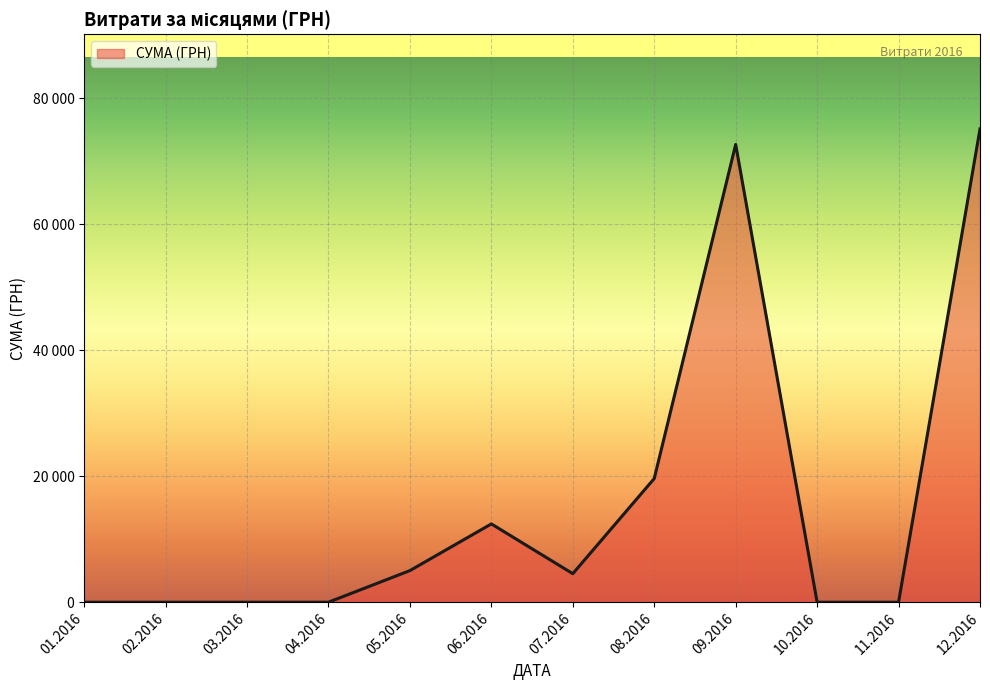

True or false: there are more than 0 points higher than both neighbors.

True